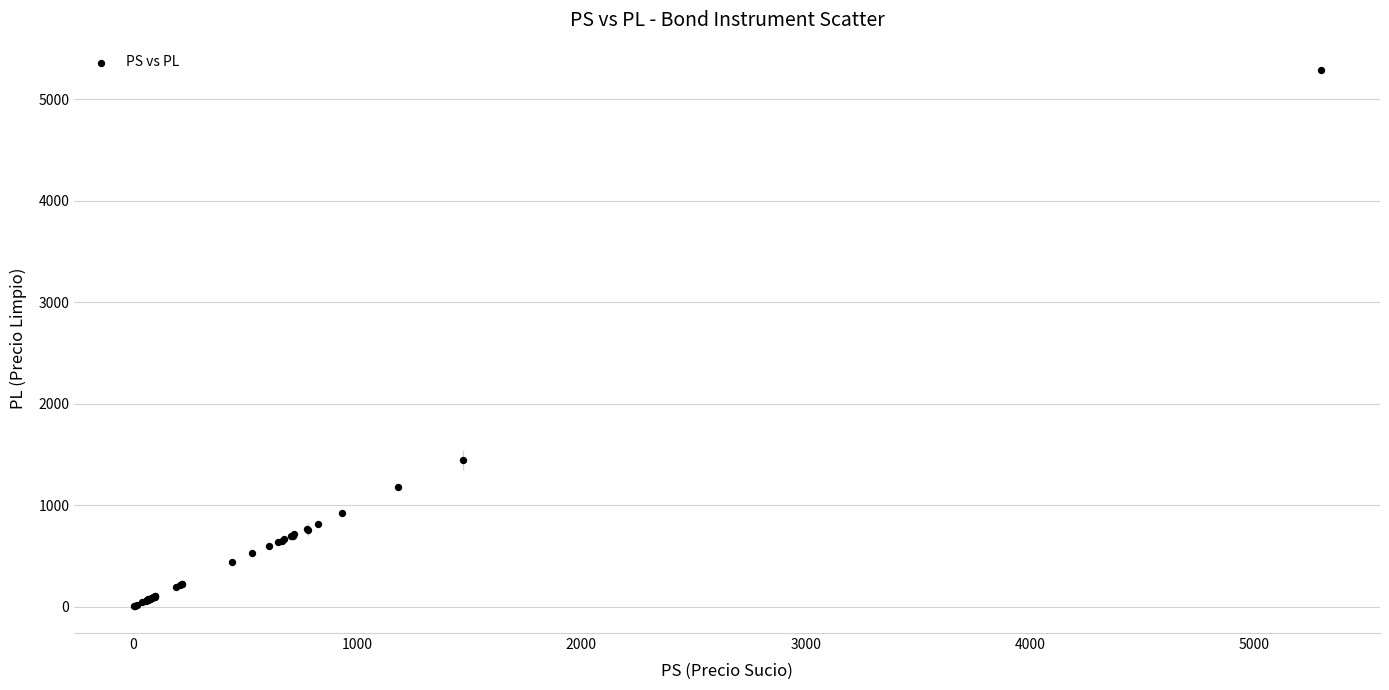

What Y value in the scatter plot is closest to 2649?

1444.8